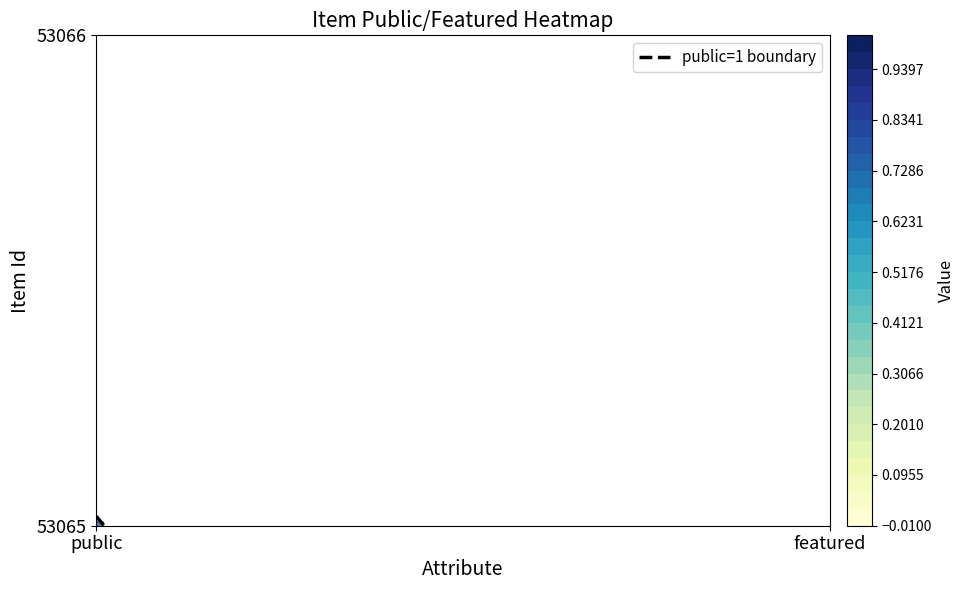

What is the smallest value displayed?

0.1